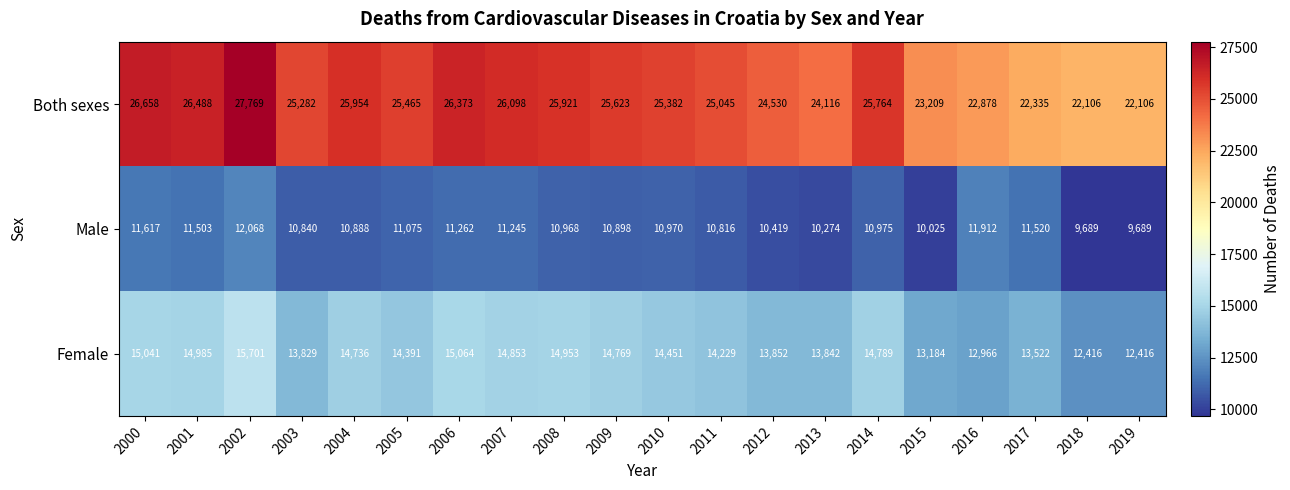

Which series has the widest spread of values?

Both sexes